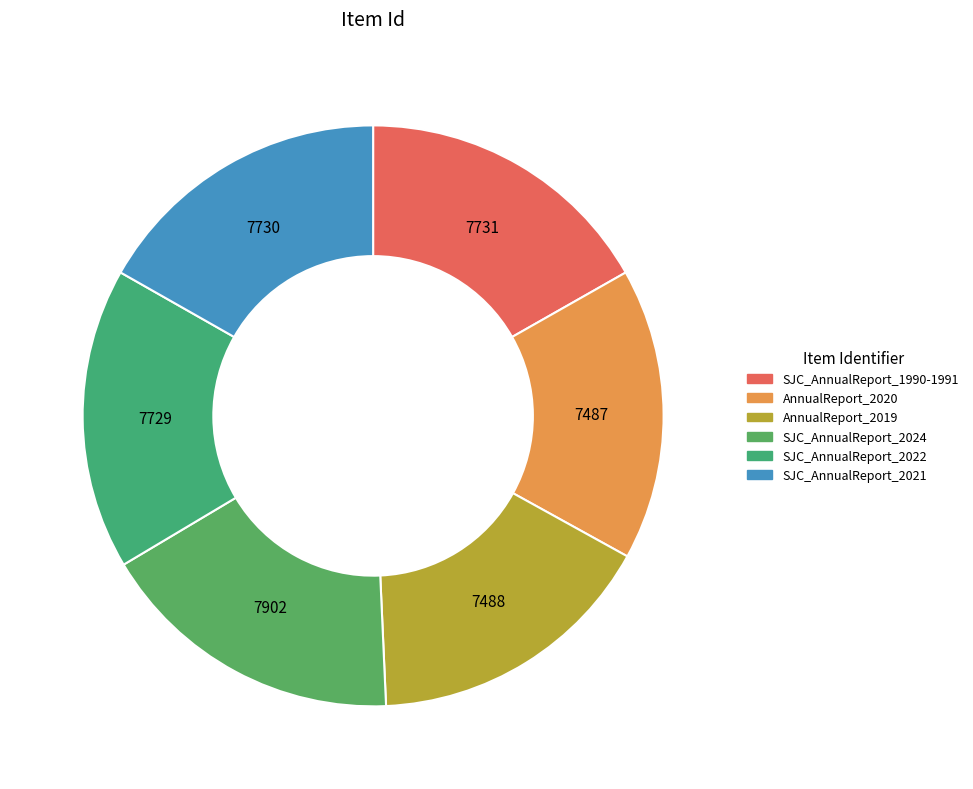

How many slices are in this pie chart?

6